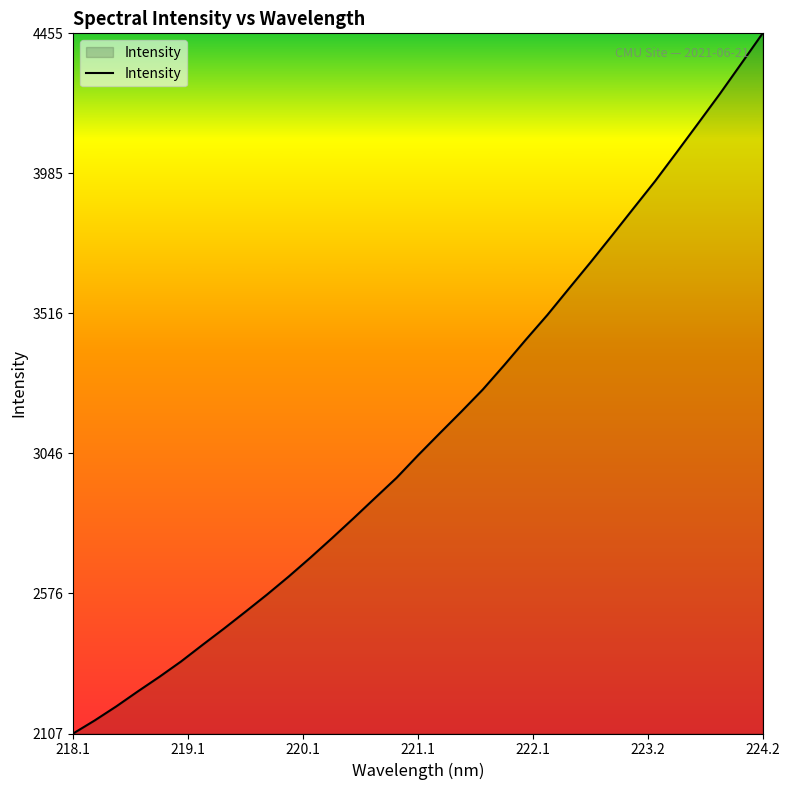

What is the smallest value displayed?

2106.9